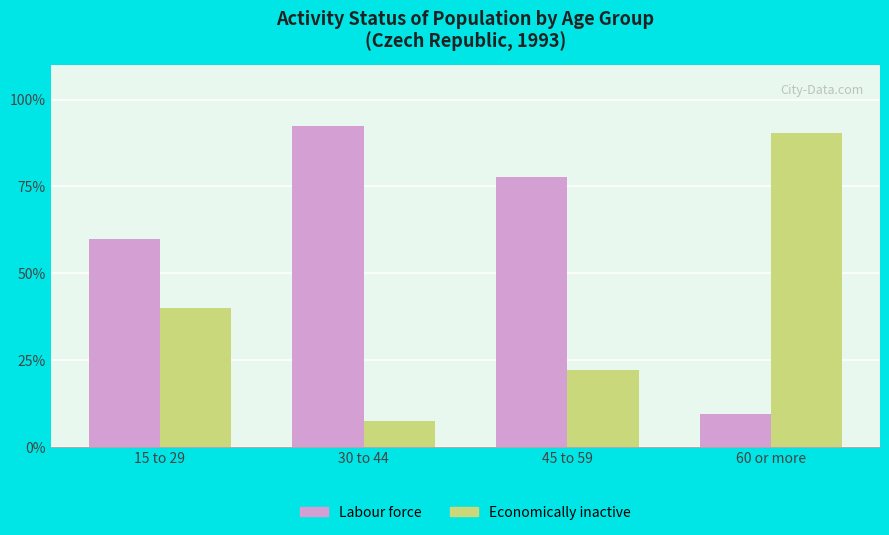

What is the spread (max minus min) of values at 60 or more?

80.9